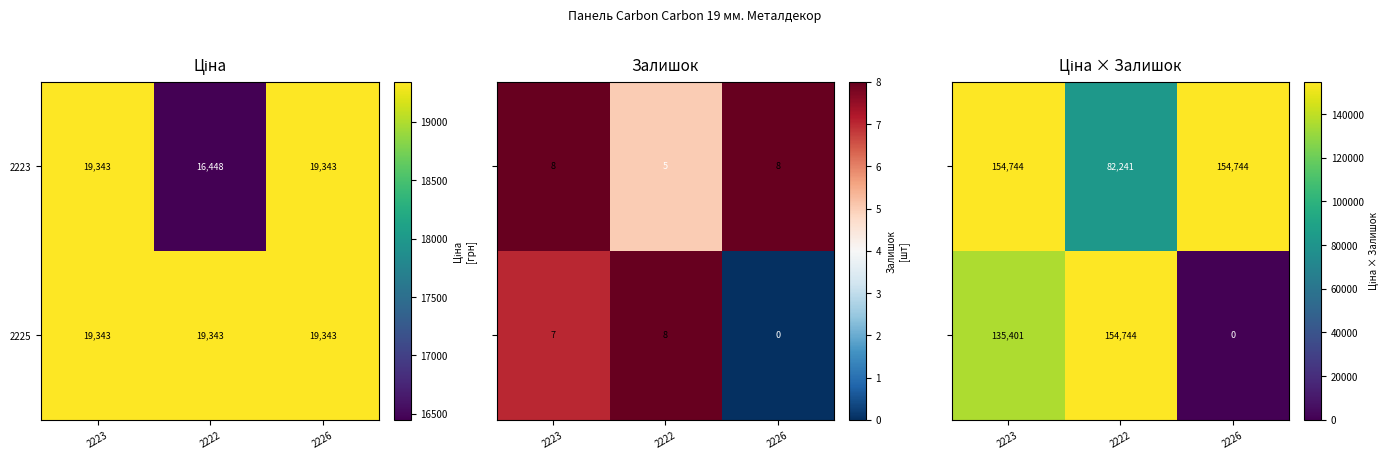

What is the lowest value of the 2225 series?

19343